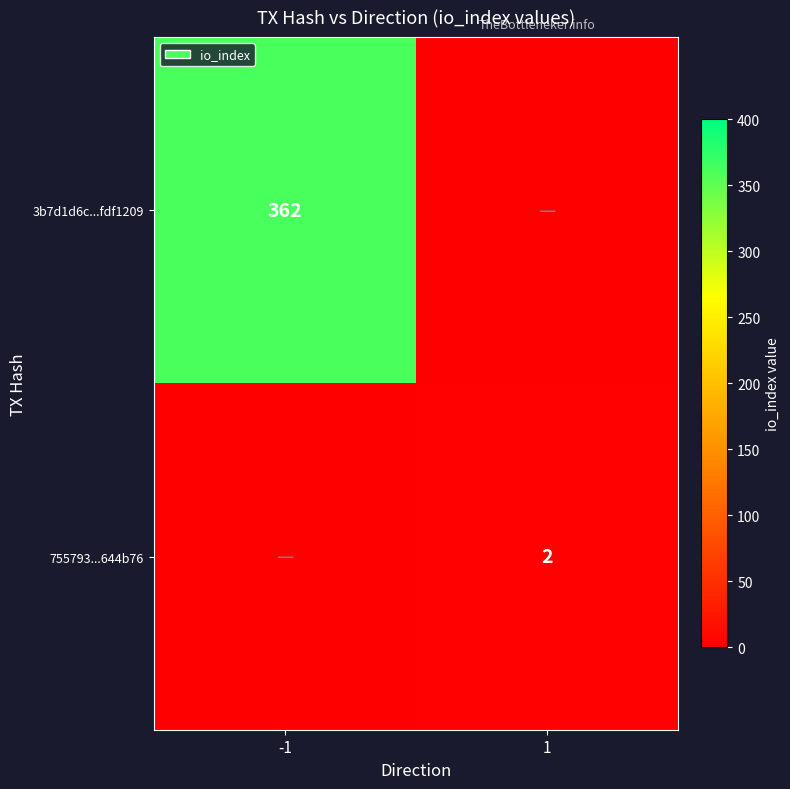

The value of 755793...644b76 at 1 is 3. True or false?

False